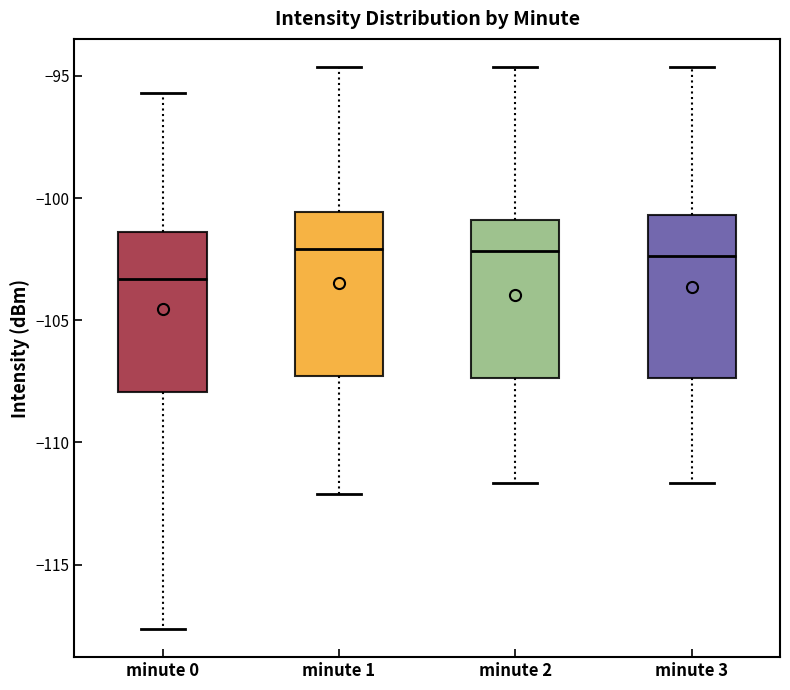

Where does the upper whisker of the box for minute 3 end on the y-axis? The values are not printed on the chart, so give them approximately, as read against the axis.

-94.5